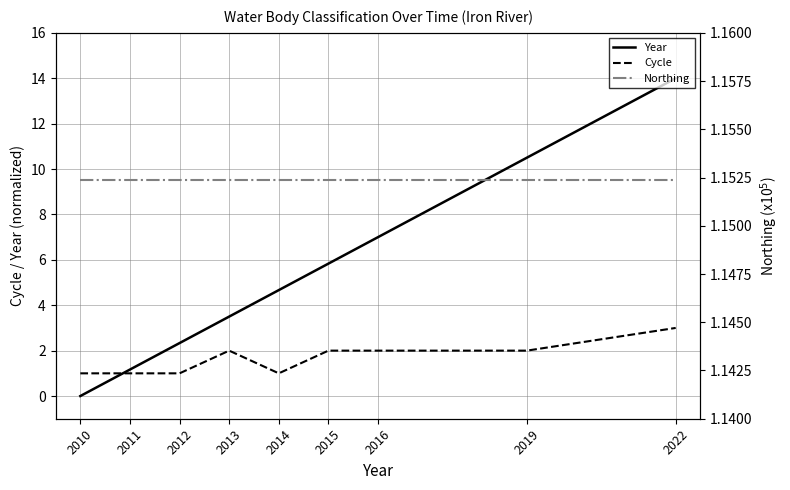

At which label is Northing closest to 1?

2010